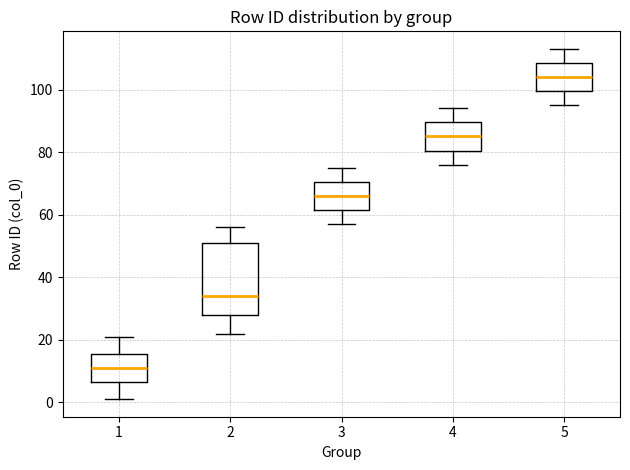

Reading left to right, read every box against the y-axis: the position of its median line, the range the box covers, and the ends of its whiskers. The values are not printed on the chart, so give them approximately, as read against the axis.

1: median 12, box 6 to 16, whiskers 2 to 22
2: median 34, box 28 to 52, whiskers 22 to 56
3: median 66, box 62 to 70, whiskers 58 to 76
4: median 86, box 80 to 90, whiskers 76 to 94
5: median 104, box 100 to 108, whiskers 96 to 114